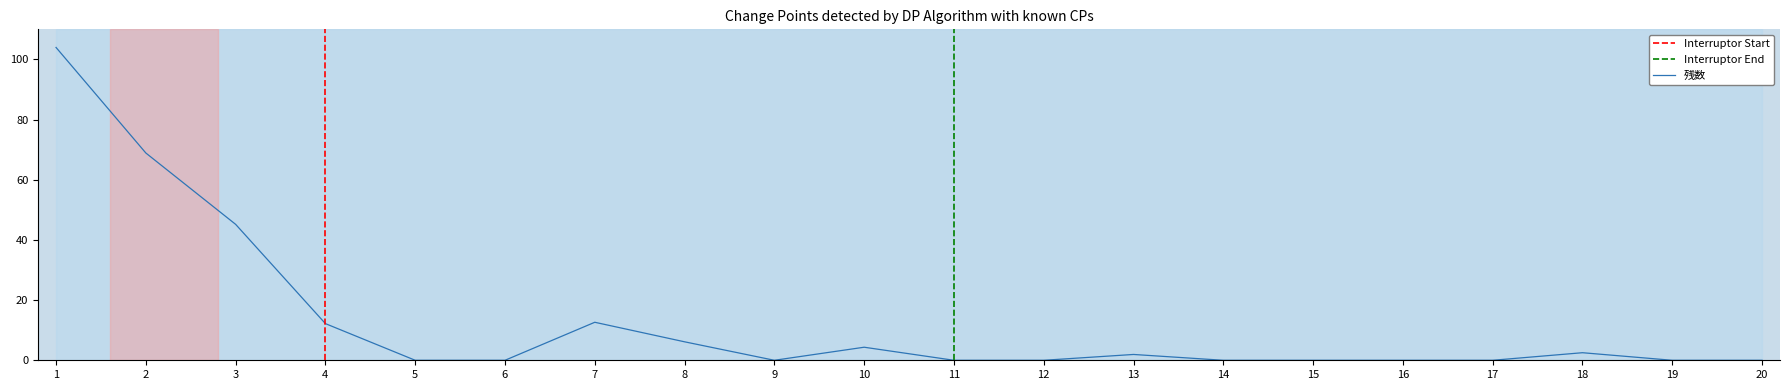

Which category has the highest value across all series?

1